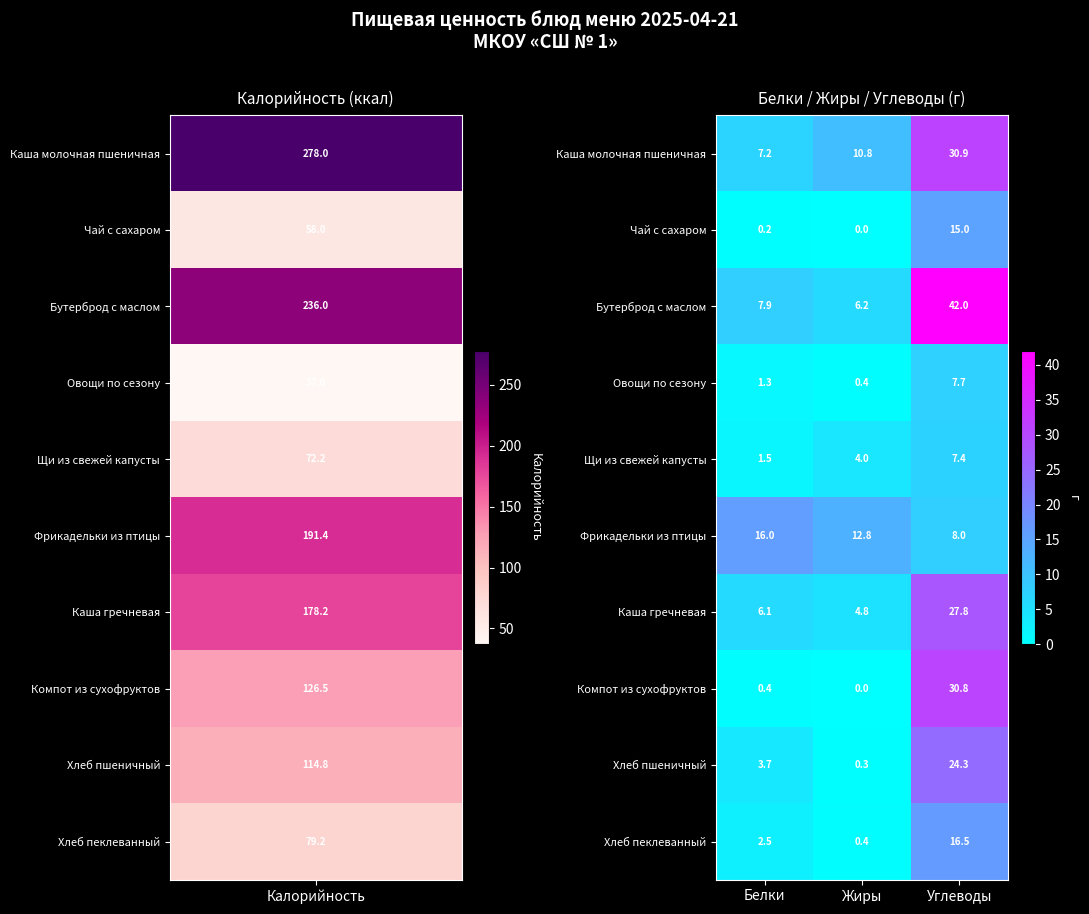

Which series has the largest range (max minus min)?

Бутерброд с маслом